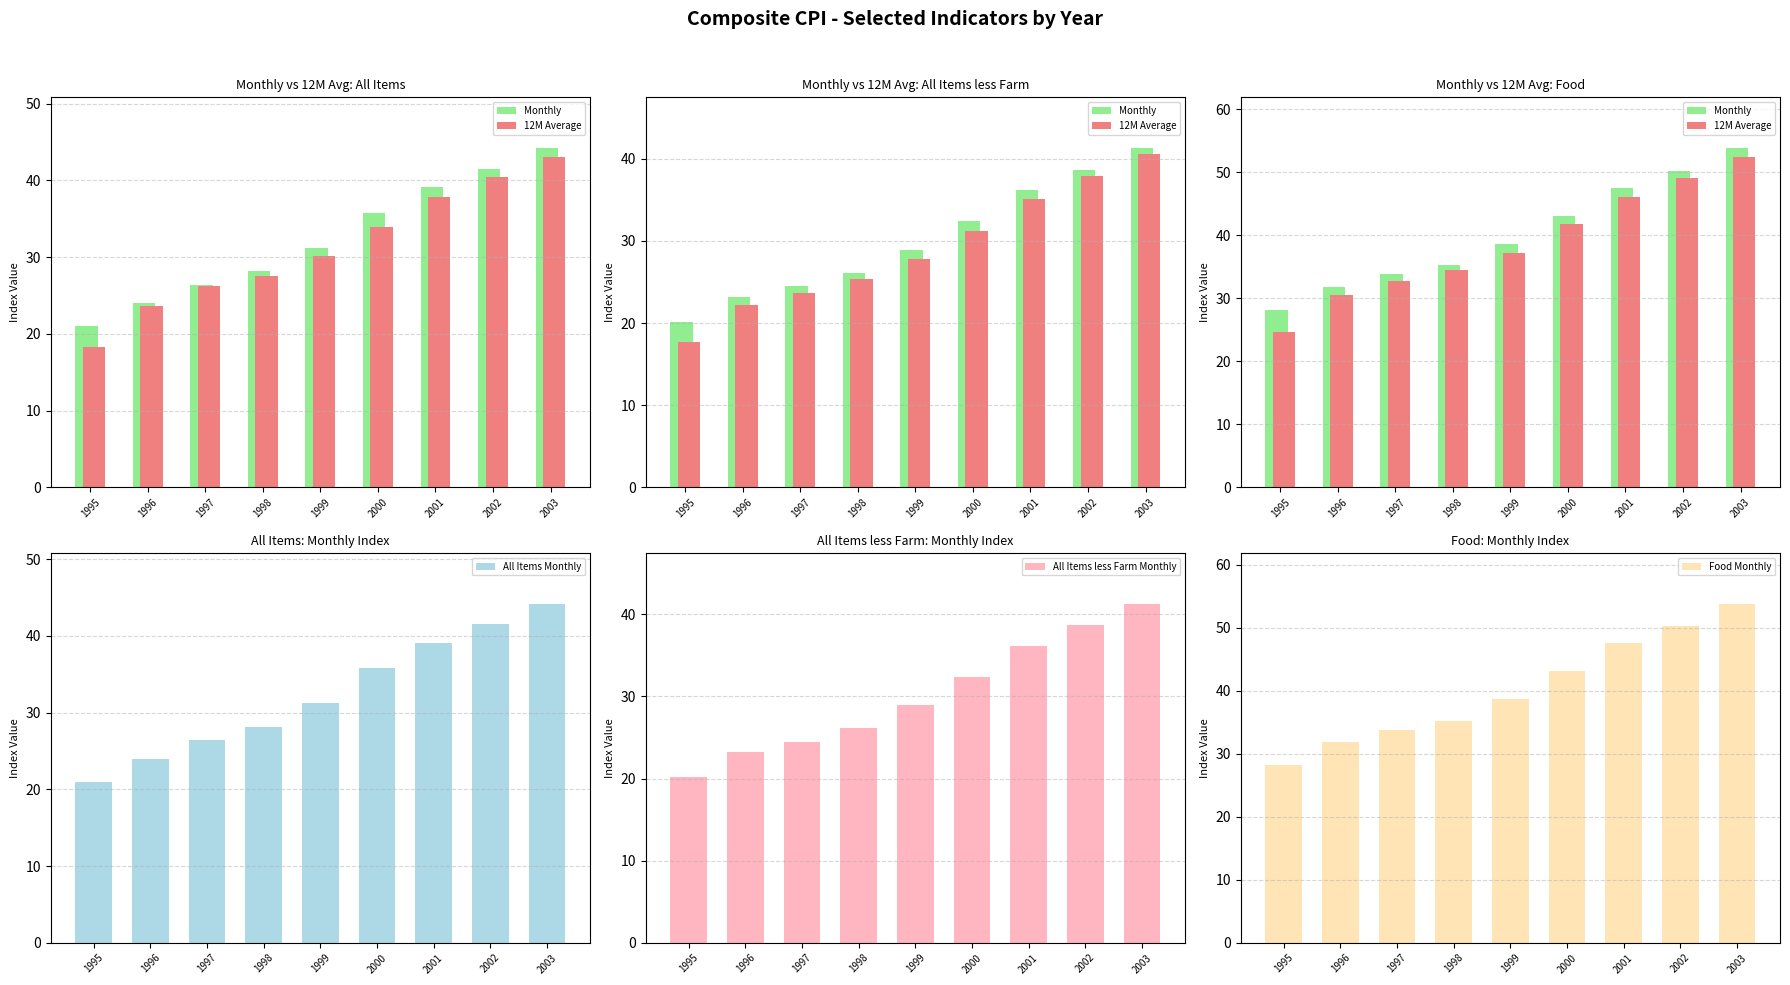

Which series has the largest range (max minus min)?

12M Average